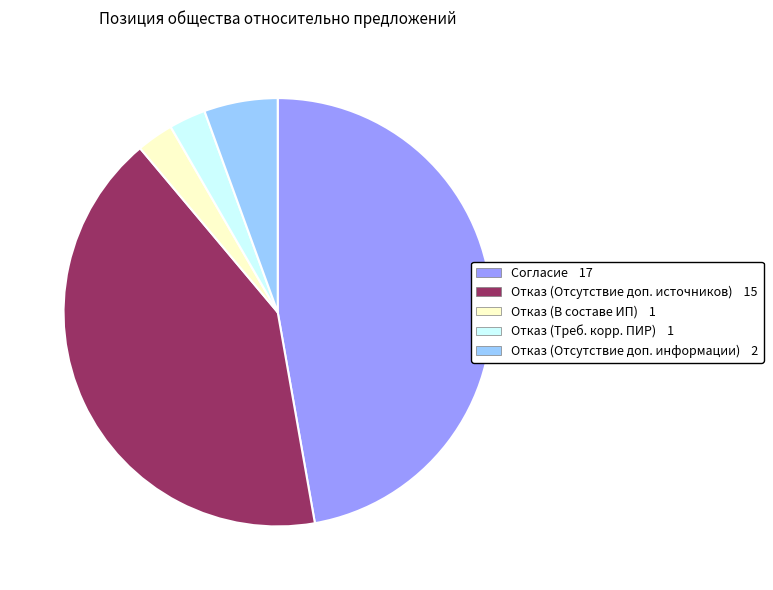

Does any single category account for the majority?

No